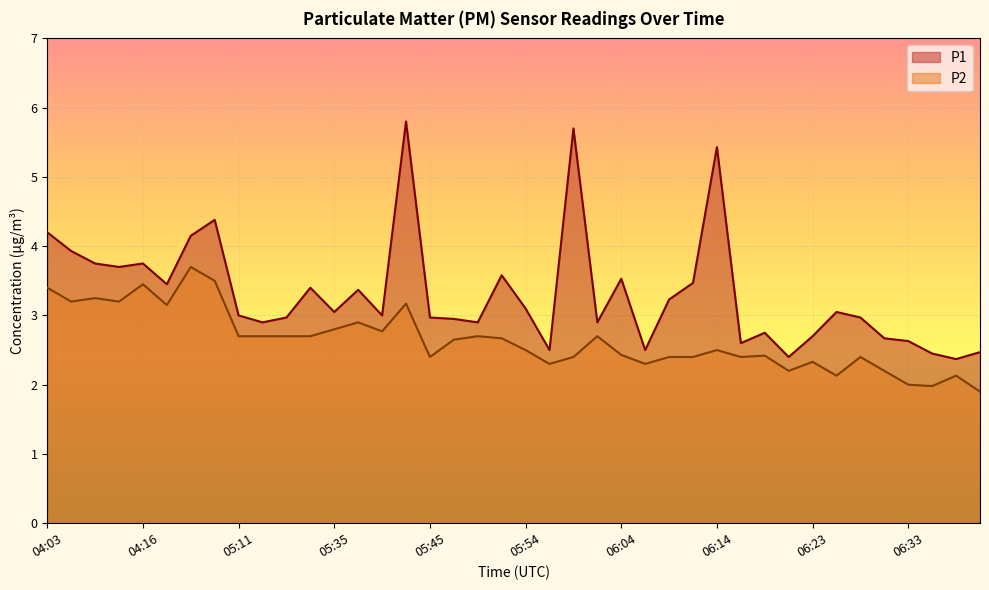

Which label corresponds to the largest value in the chart?

05:42